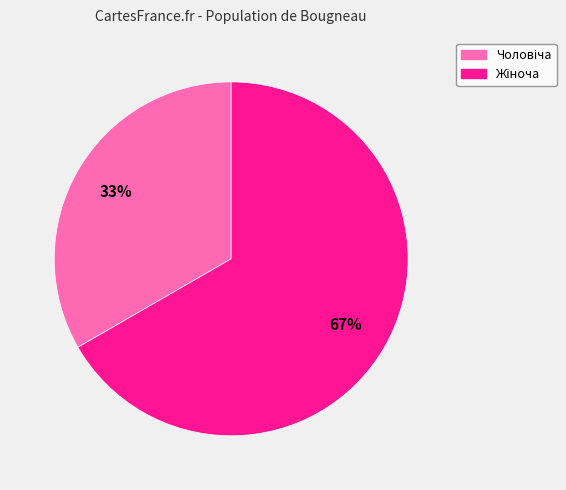

Is there any slice that represents more than half of the pie?

Yes